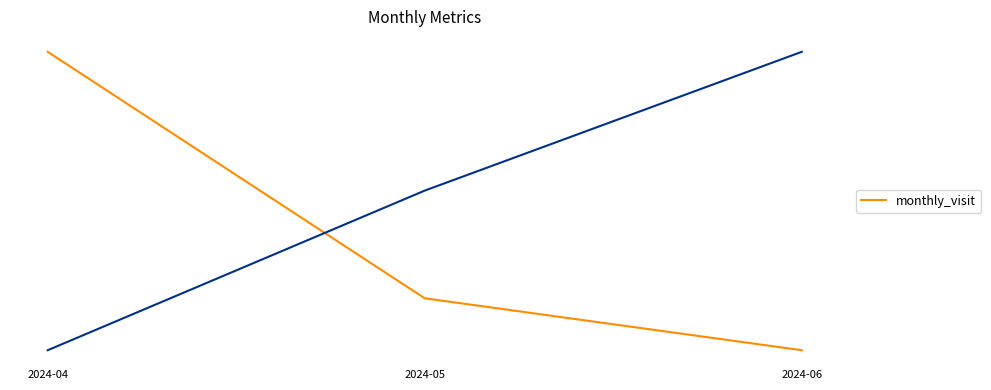

Where is the data nearest to the value 12?

2024-05